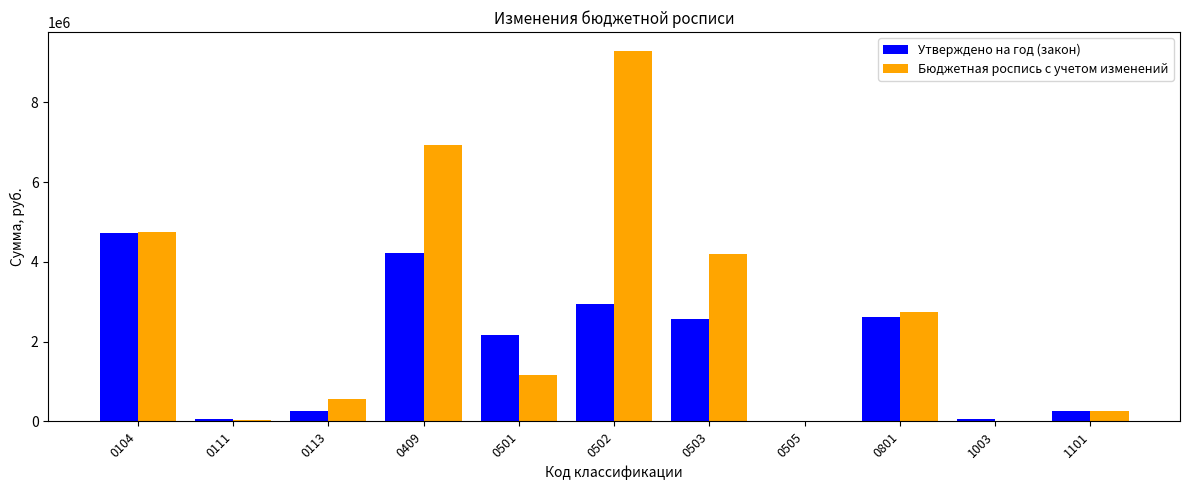

What is the highest value of the Утверждено на год (закон) series?

4715422.0